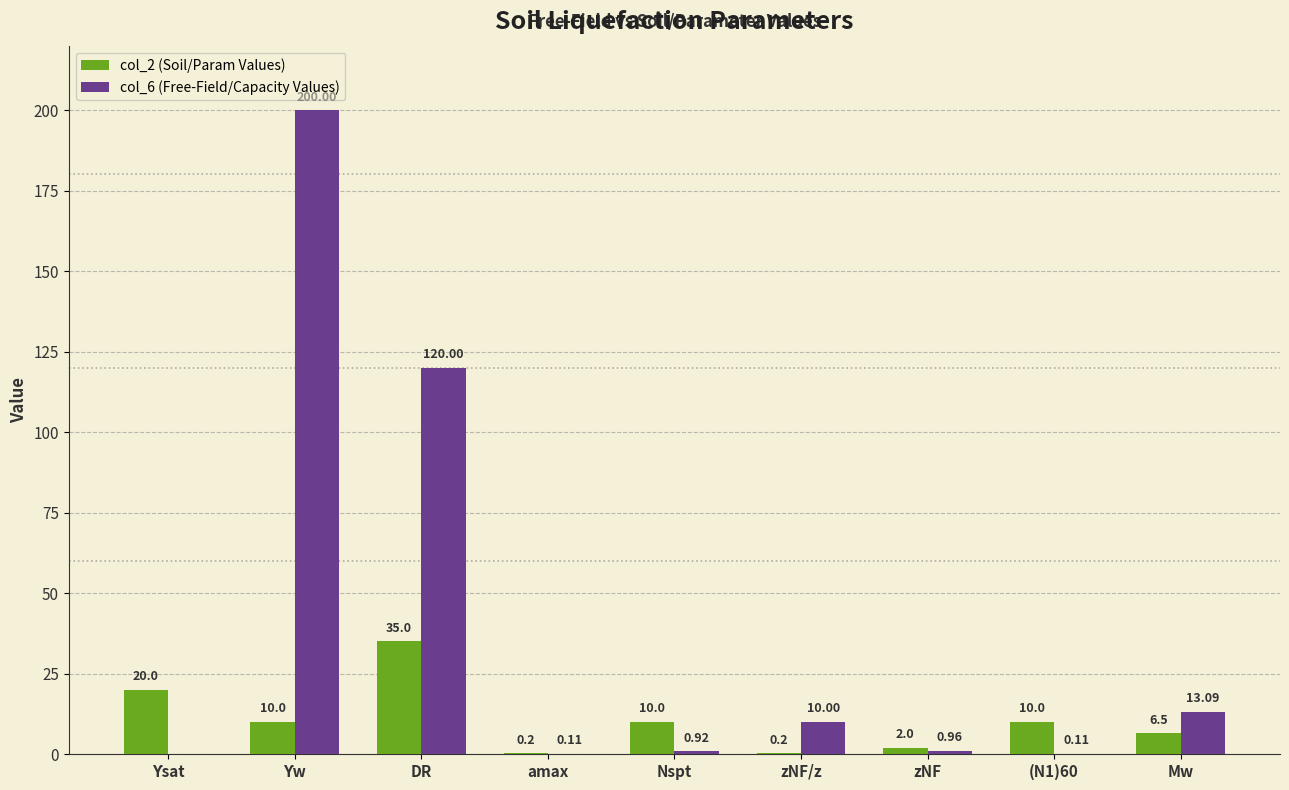

Which series has the largest total across all categories?

col_6 (Free-Field/Capacity Values)